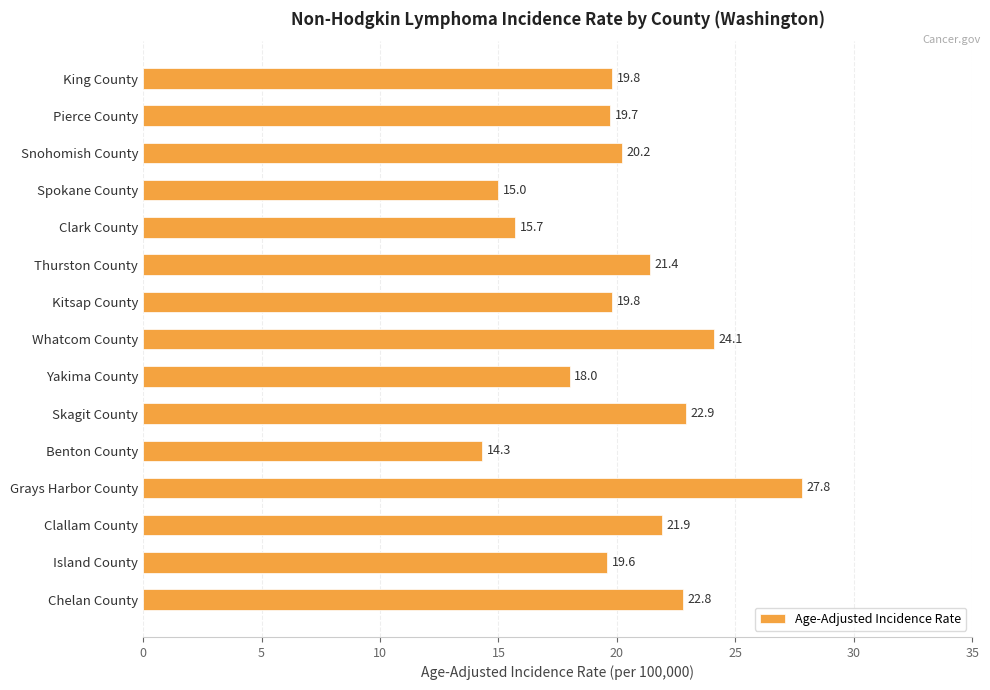

Approximately how many times larger is the value at Grays Harbor County compared to Island County?

1.4